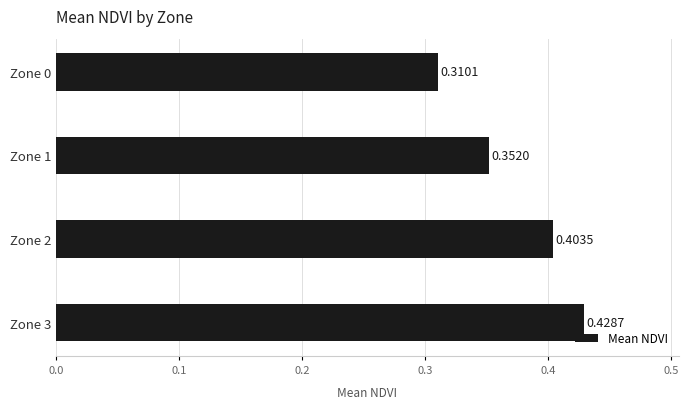

List the labels in order of value, largest first.

Zone 3, Zone 2, Zone 1, Zone 0